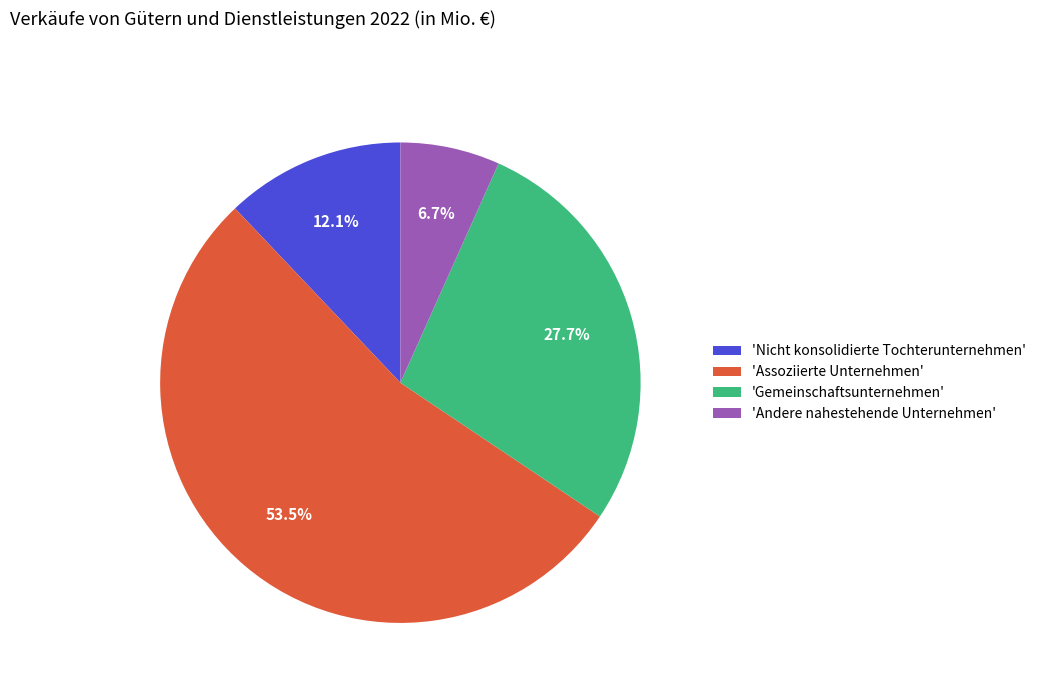

Does any single category account for the majority?

Yes